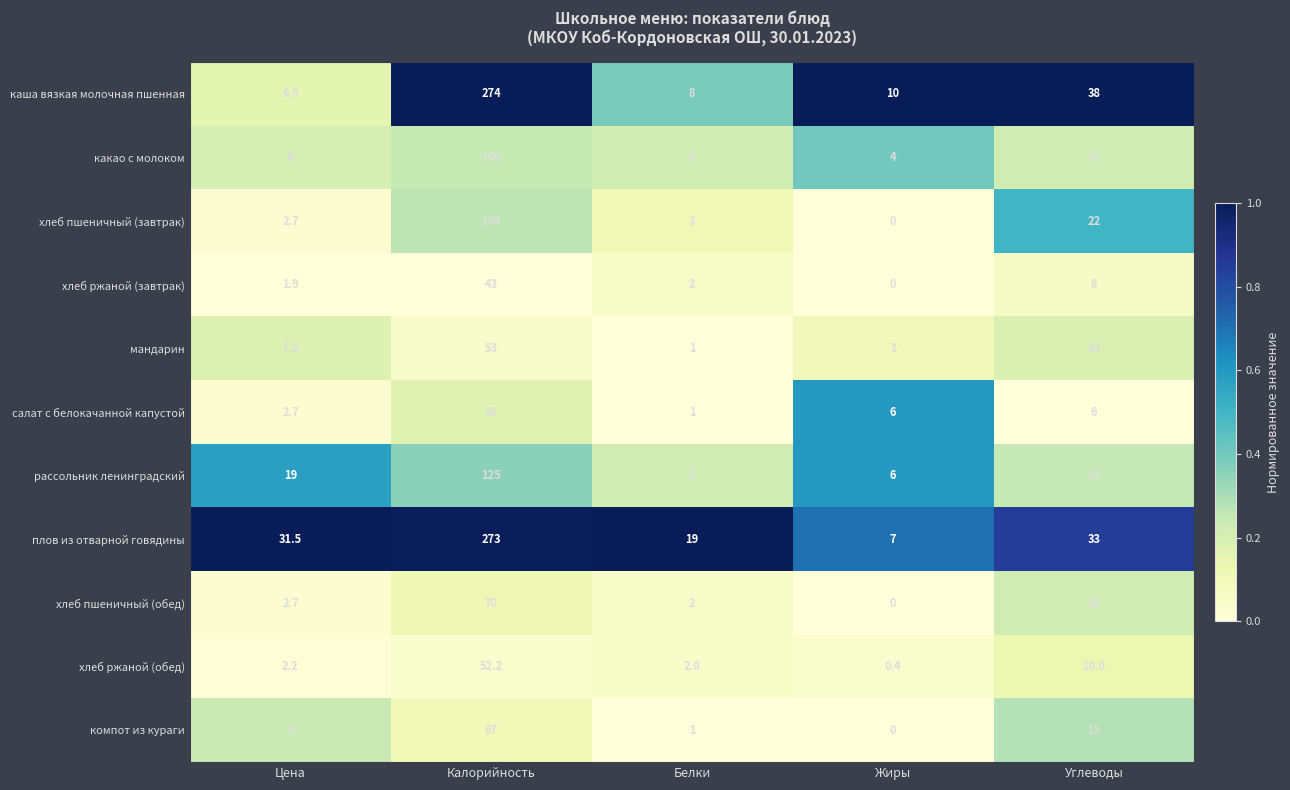

Between Цена and Белки, which series saw the biggest shift?

рассольник ленинградский